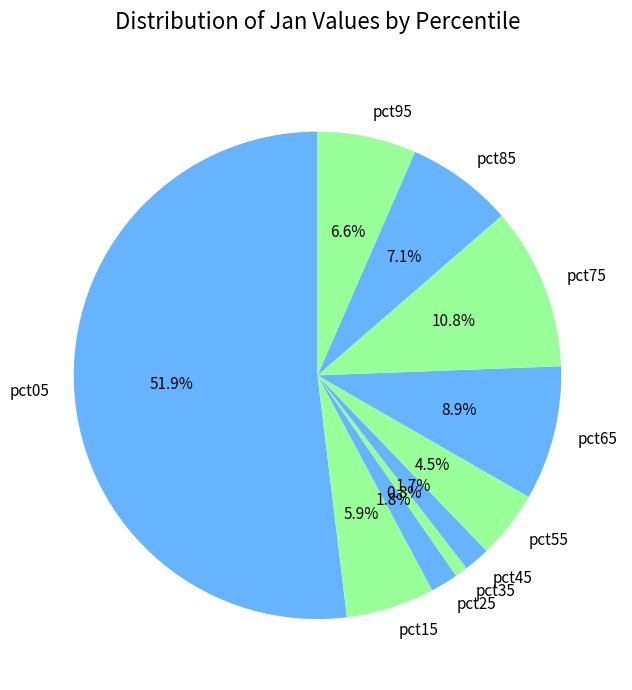

What percentage do pct05 and pct55 together represent?

56.4%